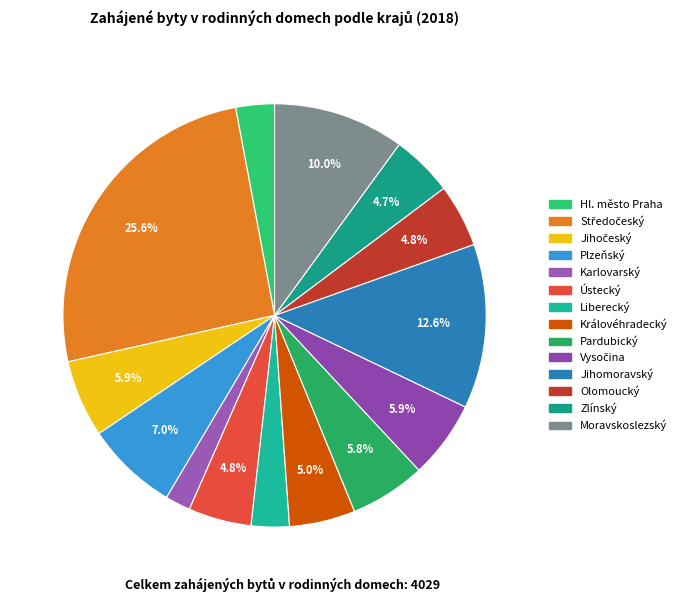

Is the sum of Karlovarský and Středočeský greater than half?

No